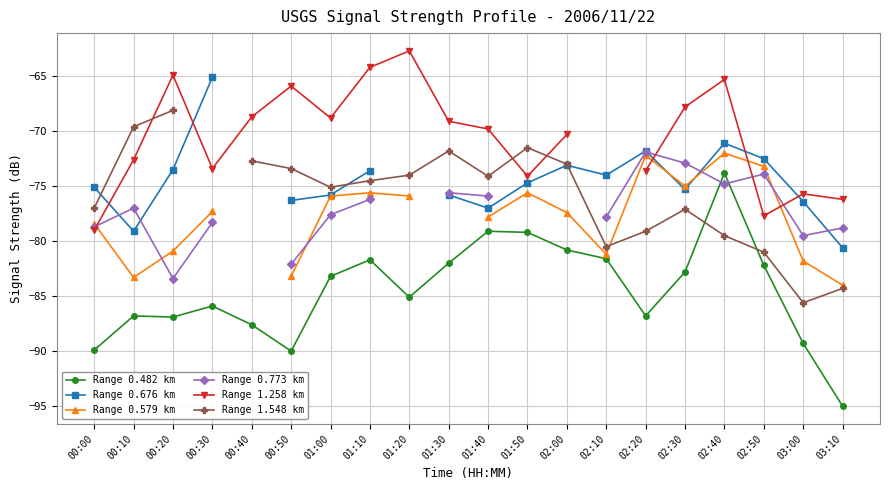

Where is the first local maximum for Range 1.548 km?

01:30